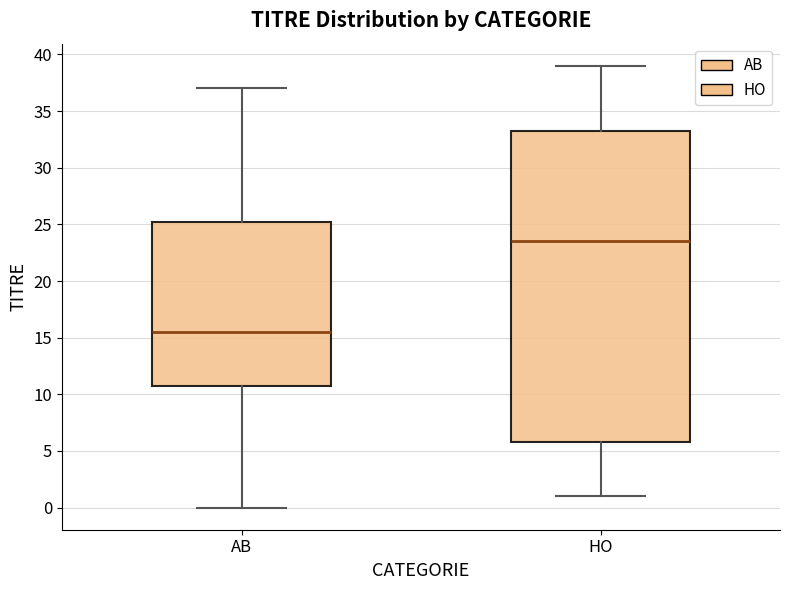

Where does the upper whisker of the box for HO end on the y-axis? The values are not printed on the chart, so give them approximately, as read against the axis.

39.0